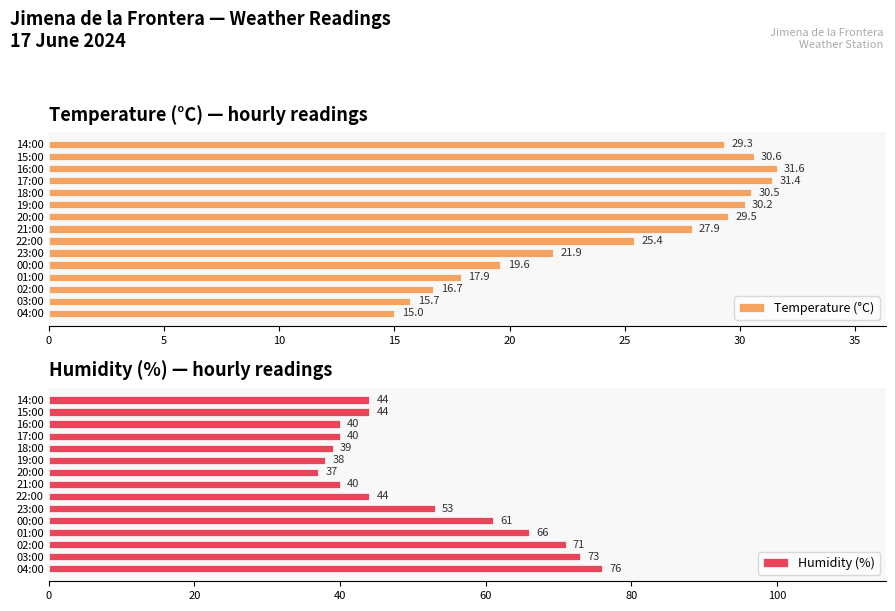

Reading left to right, transcribe all the data shown in this chart.

Temperature (°C): 15.0	15.7	16.7	17.9	19.6	21.9	25.4	27.9	29.5	30.2	30.5	31.4	31.6	30.6	29.3
Humidity (%): 76.0	73.0	71.0	66.0	61.0	53.0	44.0	40.0	37.0	38.0	39.0	40.0	40.0	44.0	44.0